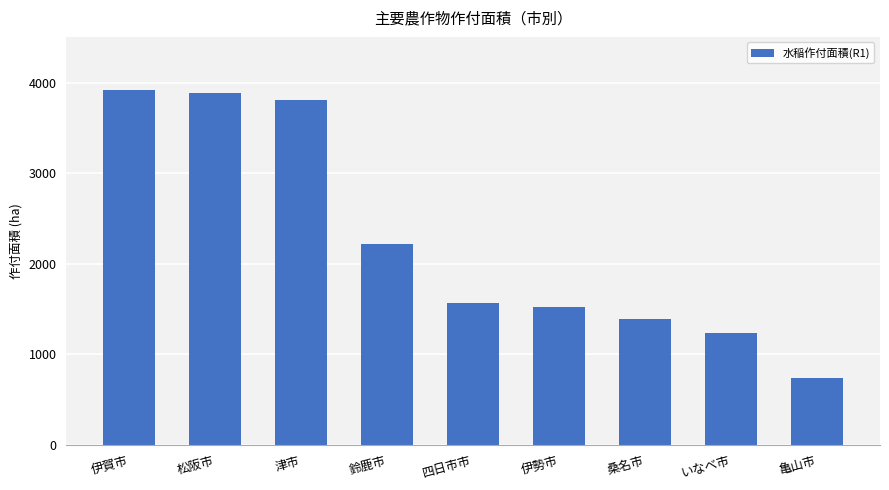

What is the maximum value shown in the chart?

3920